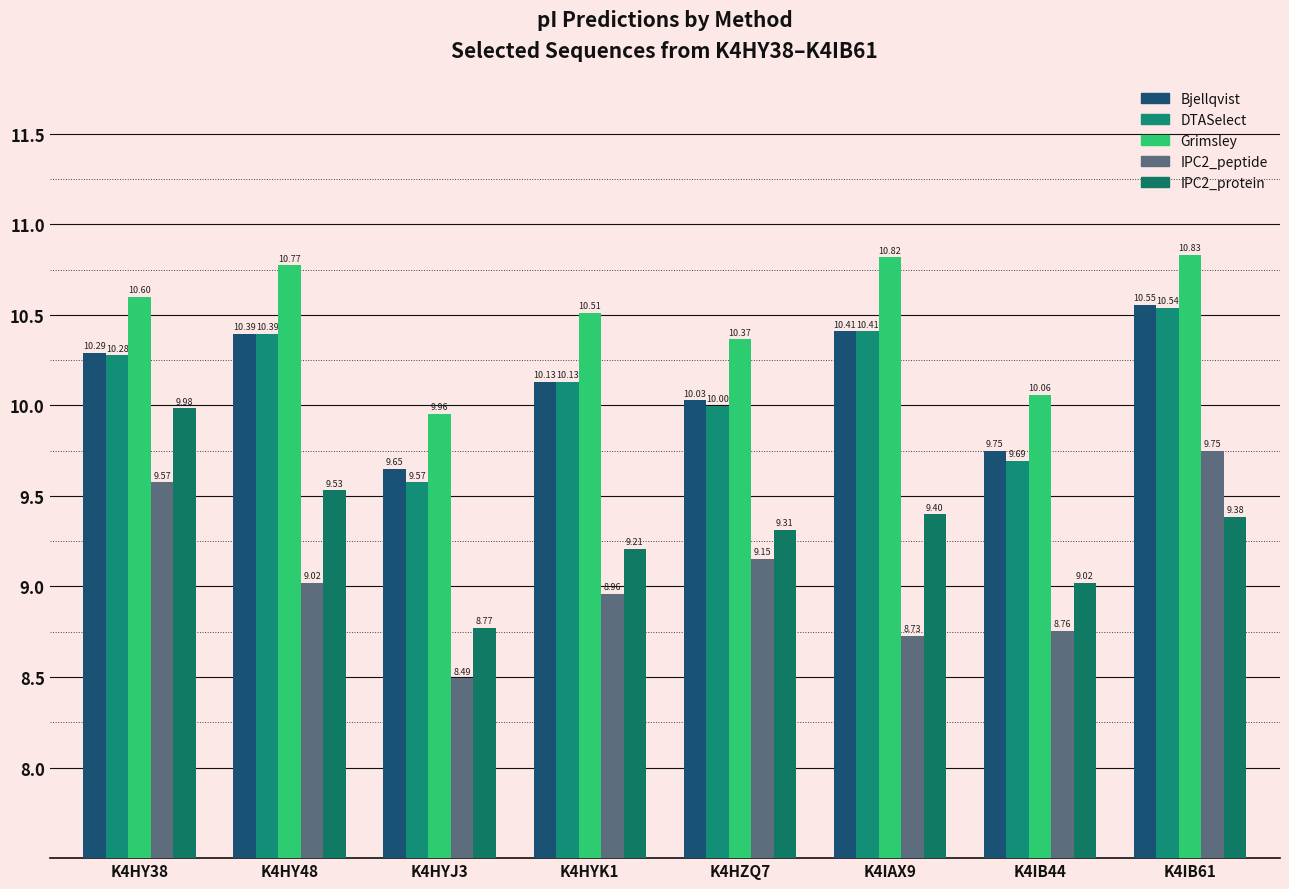

How many categories are shown in the chart?

8